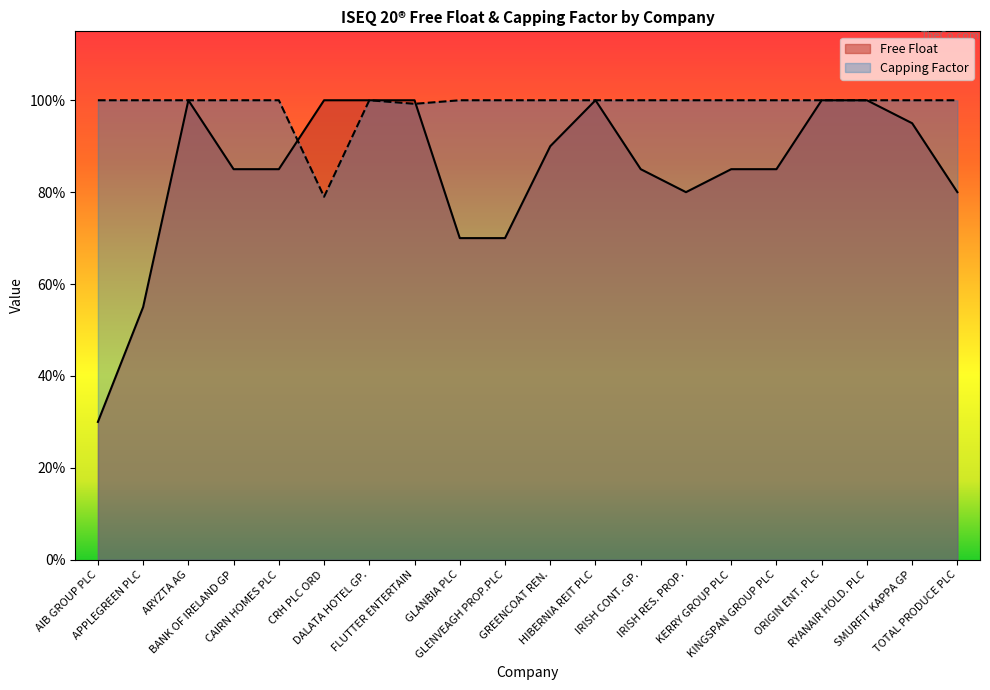

Rank the series by their maximum value, from lowest to highest.

Free Float, Capping Factor